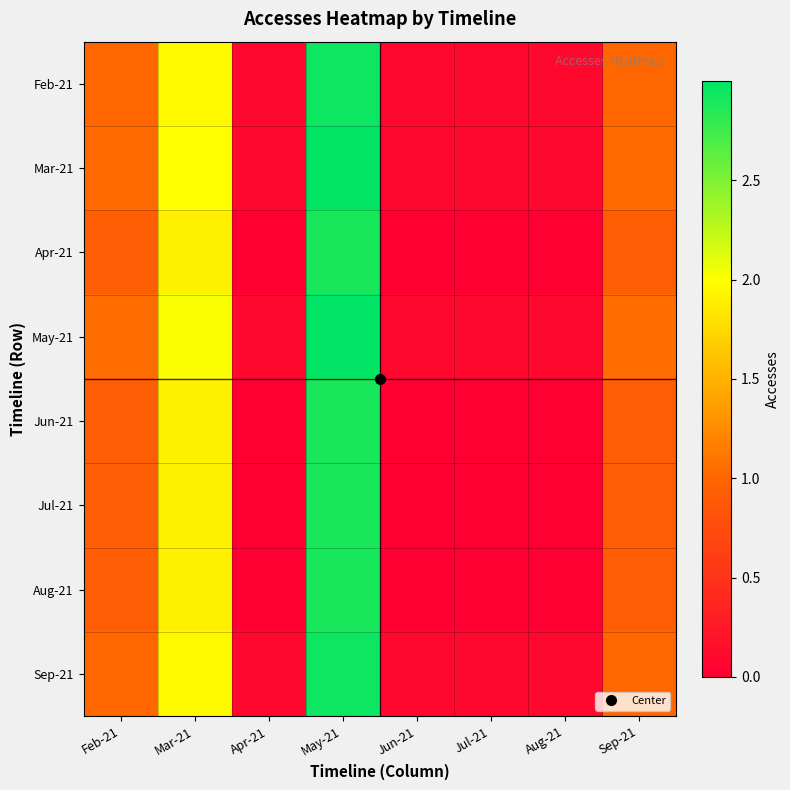

Reading left to right, list all the values displayed in this chart.

Feb-21: Feb-21=1.0	Mar-21=2.0	Apr-21=0.1	May-21=3.0	Jun-21=0.1	Jul-21=0.1	Aug-21=0.1	Sep-21=1.0
Mar-21: Feb-21=1.0	Mar-21=2.0	Apr-21=0.1	May-21=3.0	Jun-21=0.1	Jul-21=0.1	Aug-21=0.1	Sep-21=1.0
Apr-21: Feb-21=0.9	Mar-21=1.9	Apr-21=0.0	May-21=2.9	Jun-21=0.0	Jul-21=0.0	Aug-21=0.0	Sep-21=0.9
May-21: Feb-21=1.0	Mar-21=2.0	Apr-21=0.1	May-21=3.0	Jun-21=0.1	Jul-21=0.1	Aug-21=0.1	Sep-21=1.0
Jun-21: Feb-21=0.9	Mar-21=1.9	Apr-21=0.0	May-21=2.9	Jun-21=0.0	Jul-21=0.0	Aug-21=0.0	Sep-21=0.9
Jul-21: Feb-21=0.9	Mar-21=1.9	Apr-21=0.0	May-21=2.9	Jun-21=0.0	Jul-21=0.0	Aug-21=0.0	Sep-21=0.9
Aug-21: Feb-21=0.9	Mar-21=1.9	Apr-21=0.0	May-21=2.9	Jun-21=0.0	Jul-21=0.0	Aug-21=0.0	Sep-21=0.9
Sep-21: Feb-21=1.0	Mar-21=2.0	Apr-21=0.1	May-21=3.0	Jun-21=0.1	Jul-21=0.1	Aug-21=0.1	Sep-21=1.0